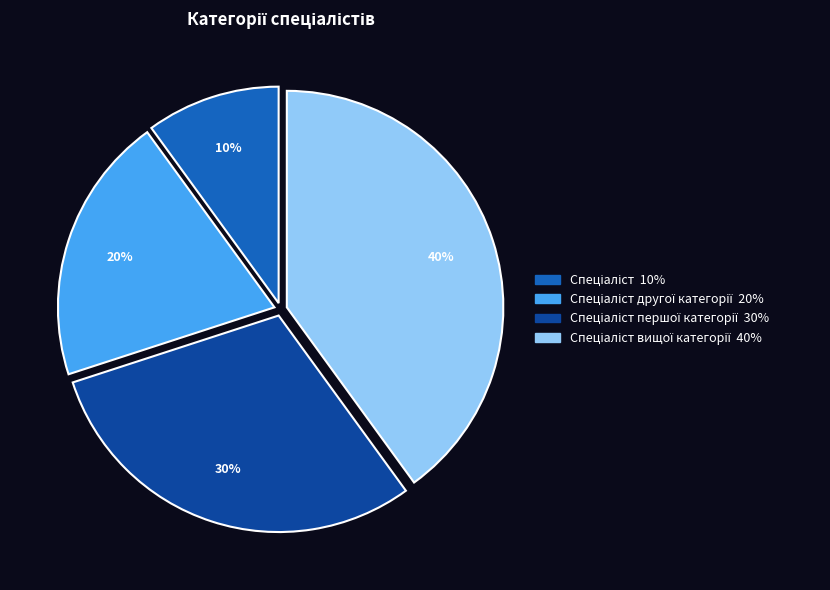

Count the number of slices in the pie.

4